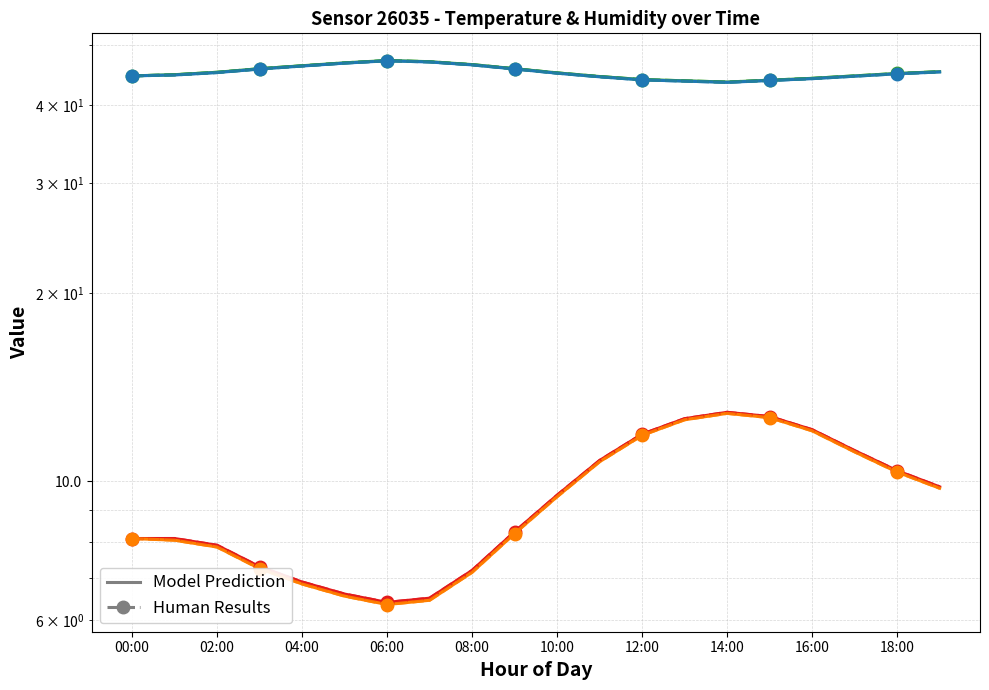

What is the sum of all Temperature (solid) values?

187.2